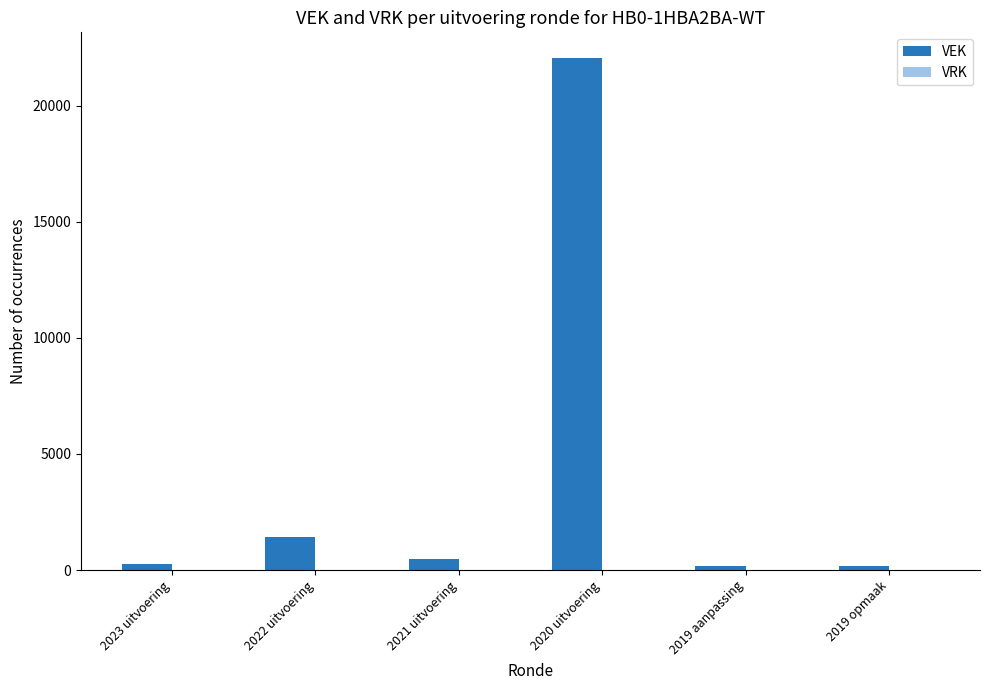

What position from the left is 2019 aanpassing?

5